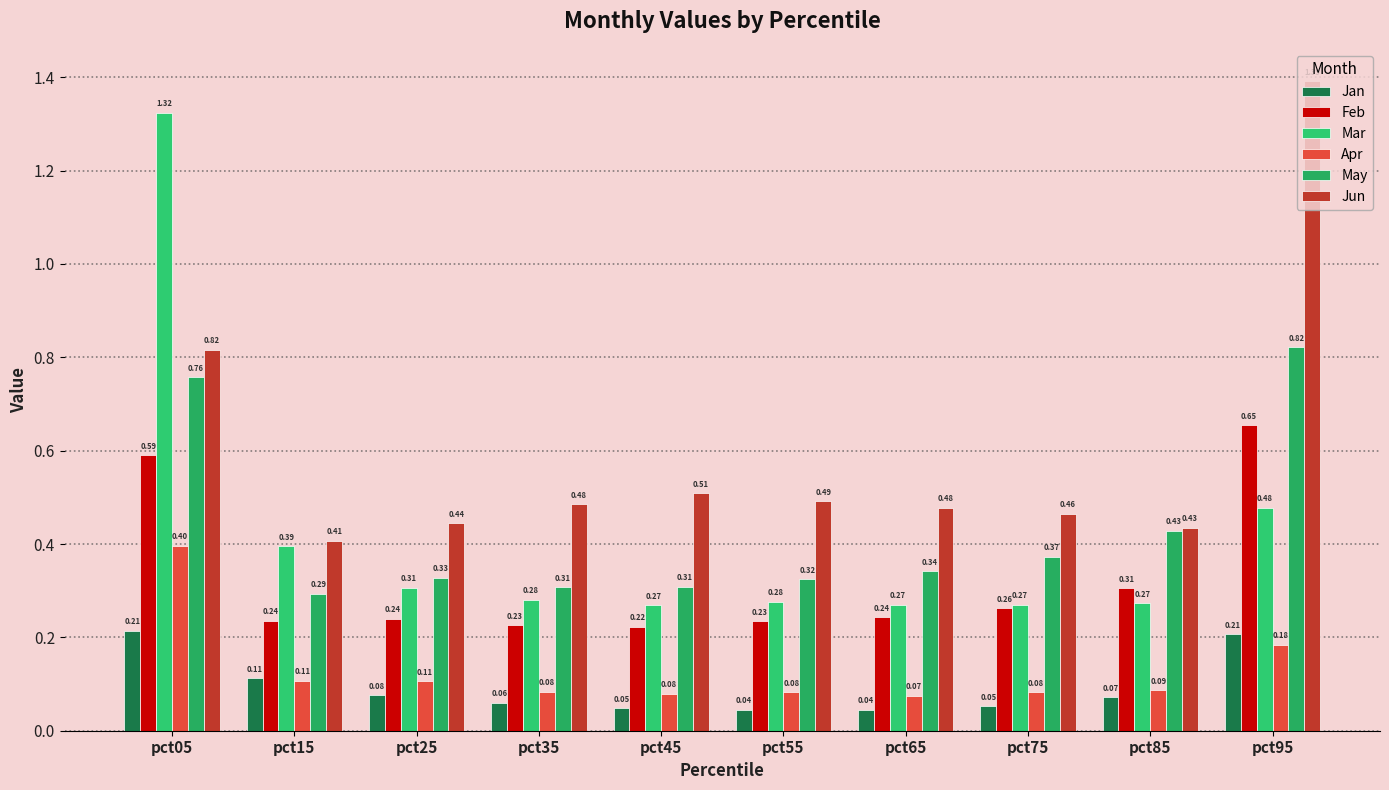

What is the highest value of the Feb series?

0.7